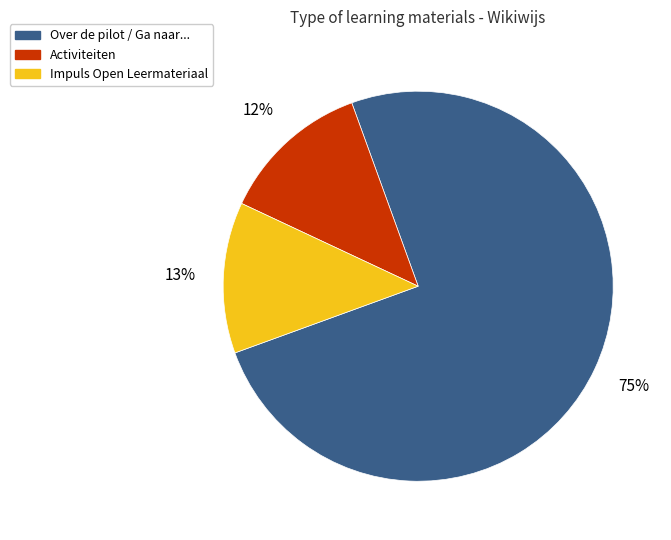

Does any single category account for the majority?

Yes